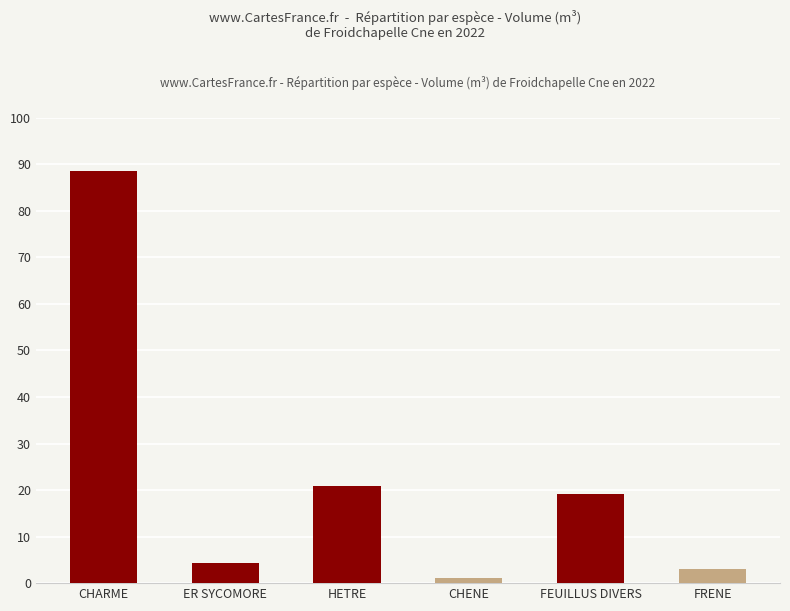

Reading left to right, what are all the values shown in this chart?

CHARME=88.6	ER SYCOMORE=4.3	HETRE=21.0	CHENE=1.1	FEUILLUS DIVERS=19.1	FRENE=3.1